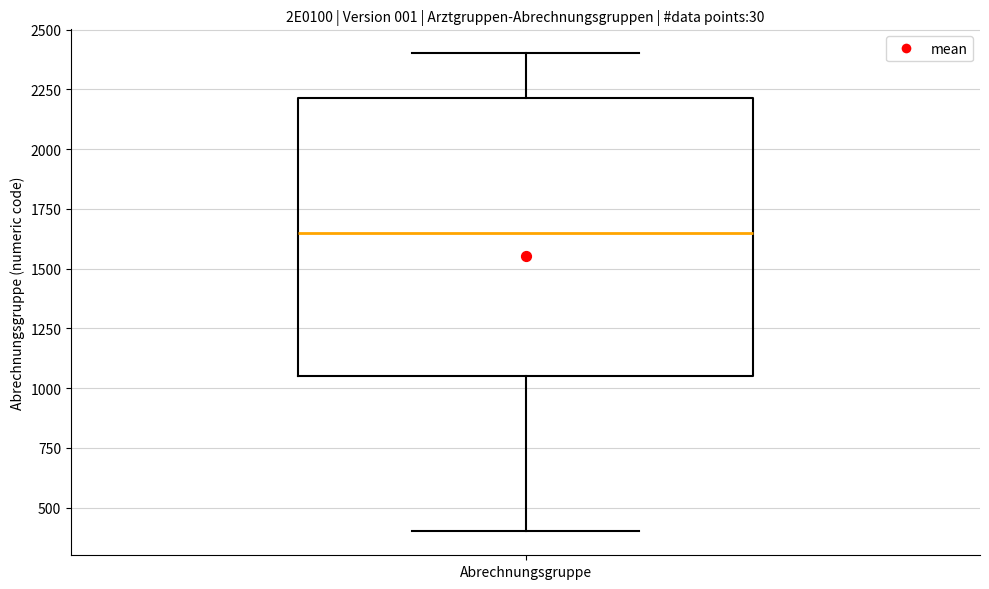

Transcribe this box plot: give where the median line is, the range the box spans, and where the two whiskers end, as read against the y-axis. The values are not printed on the chart, so give them approximately, as read against the axis.

median 1650, box 1050 to 2200, whiskers 400 to 2400